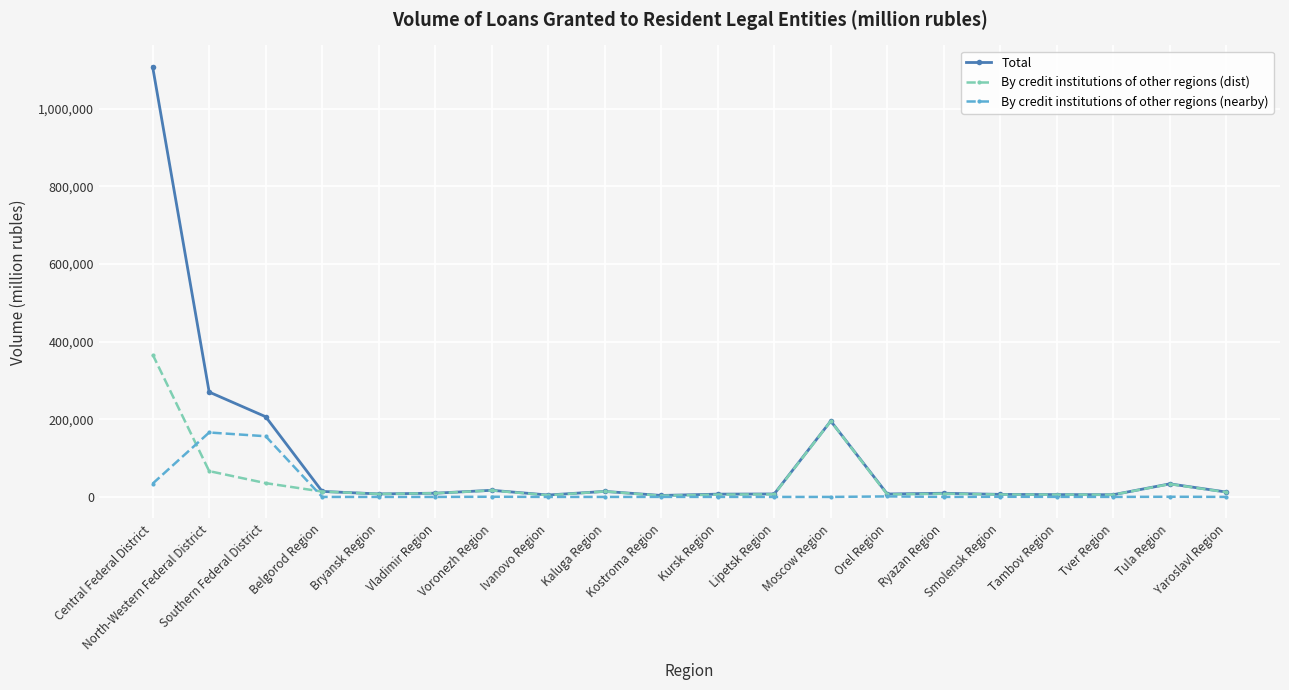

How many lines are shown in the chart?

3